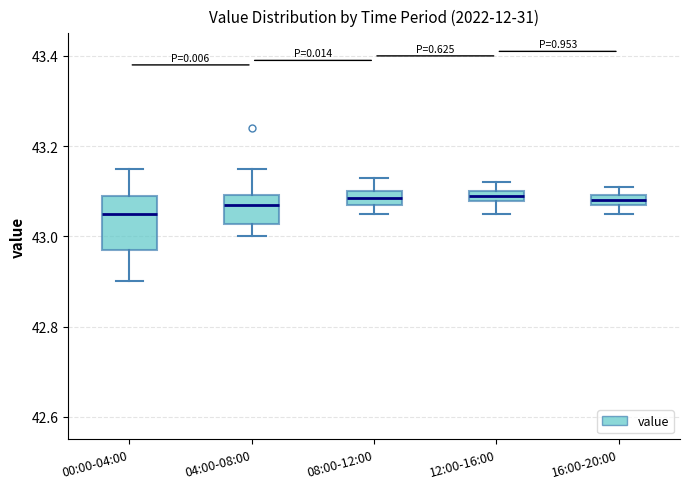

Where does the lower whisker of the box for 00:00-04:00 end on the y-axis? The values are not printed on the chart, so give them approximately, as read against the axis.

42.90